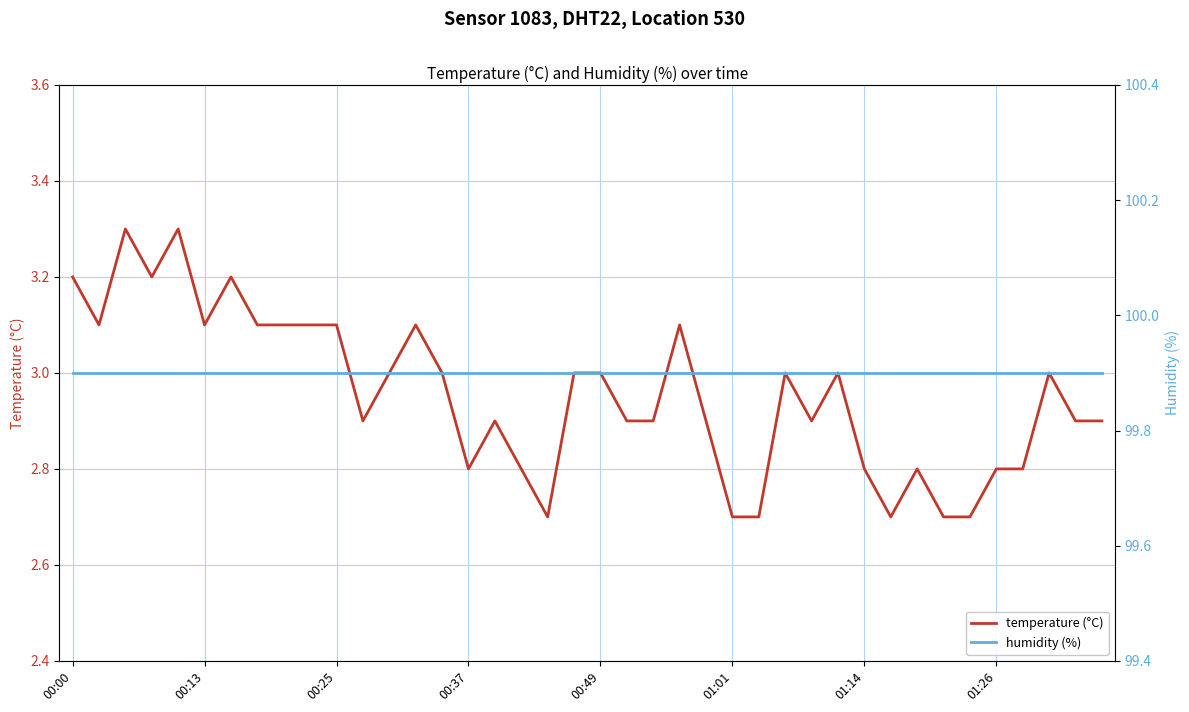

What is the lowest value of the temperature (°C) series?

2.7